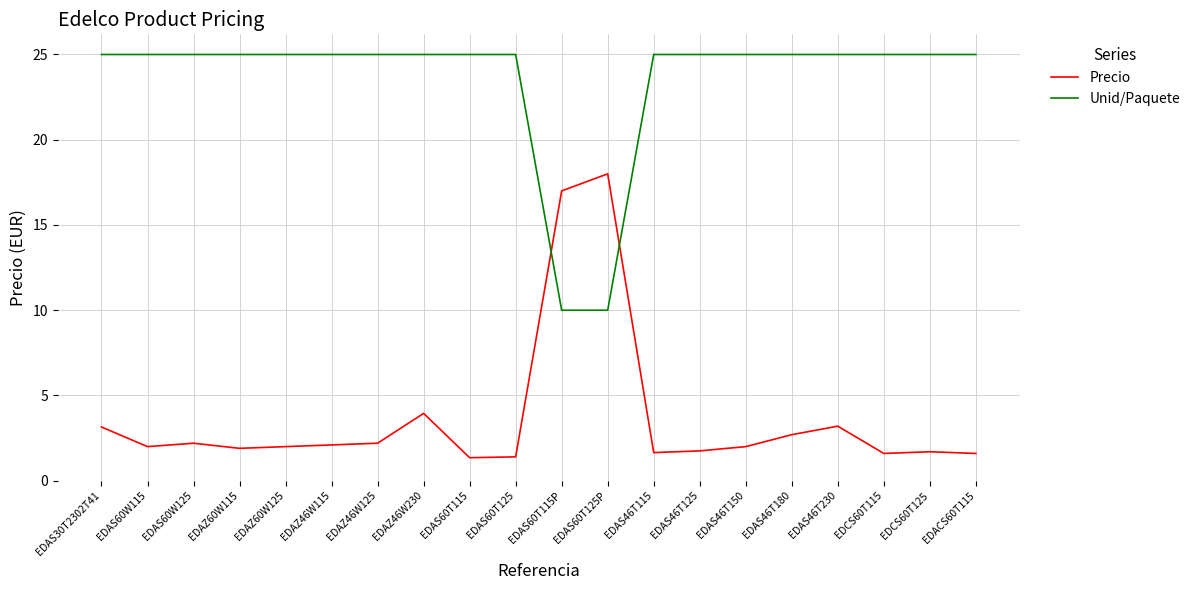

What is the spread (max minus min) of values at EDAS60T125P?

8.0